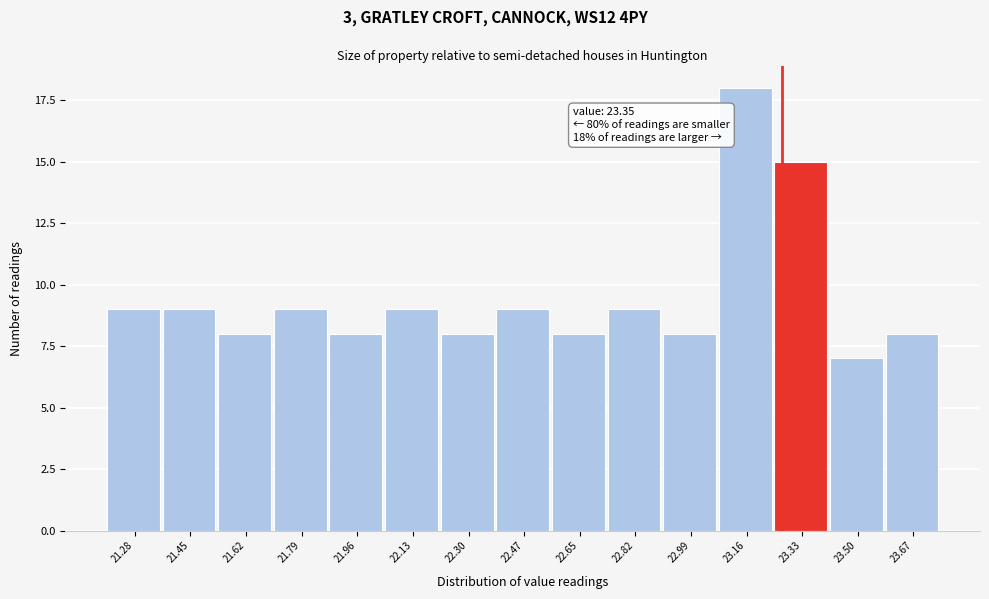

Reading left to right, list all the values displayed in this chart.

21.28=9	21.45=9	21.62=8	21.79=9	21.96=8	22.13=9	22.30=8	22.47=9	22.65=8	22.82=9	22.99=8	23.16=18	23.33=15	23.50=7	23.67=8